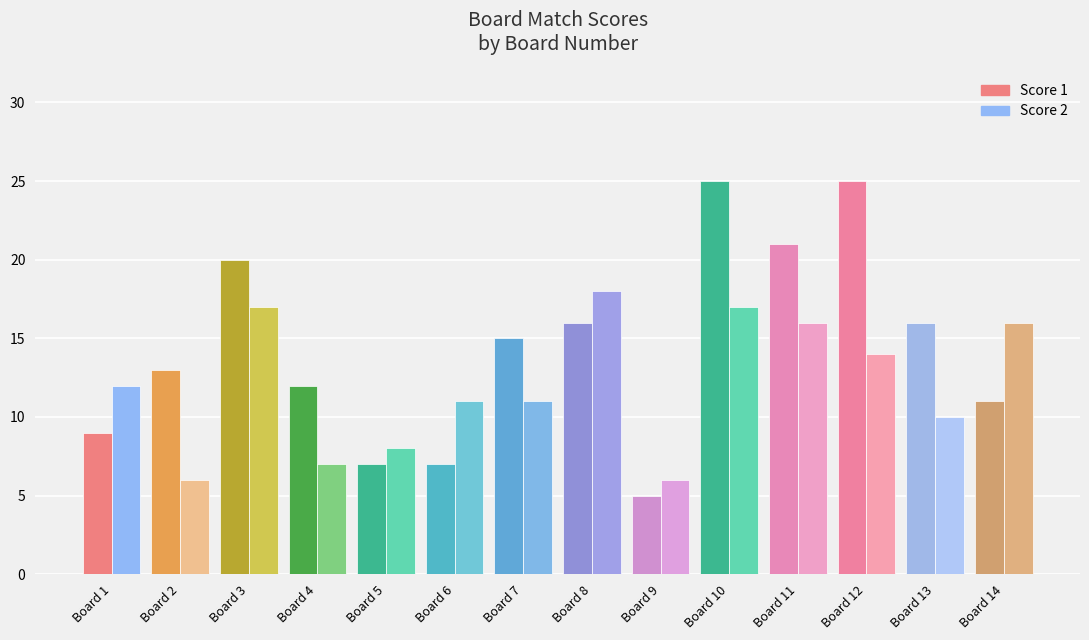

Reading left to right, what are all the values shown in this chart?

Score 1: 9	13	20	12	7	7	15	16	5	25	21	25	16	11
Score 2: 12	6	17	7	8	11	11	18	6	17	16	14	10	16